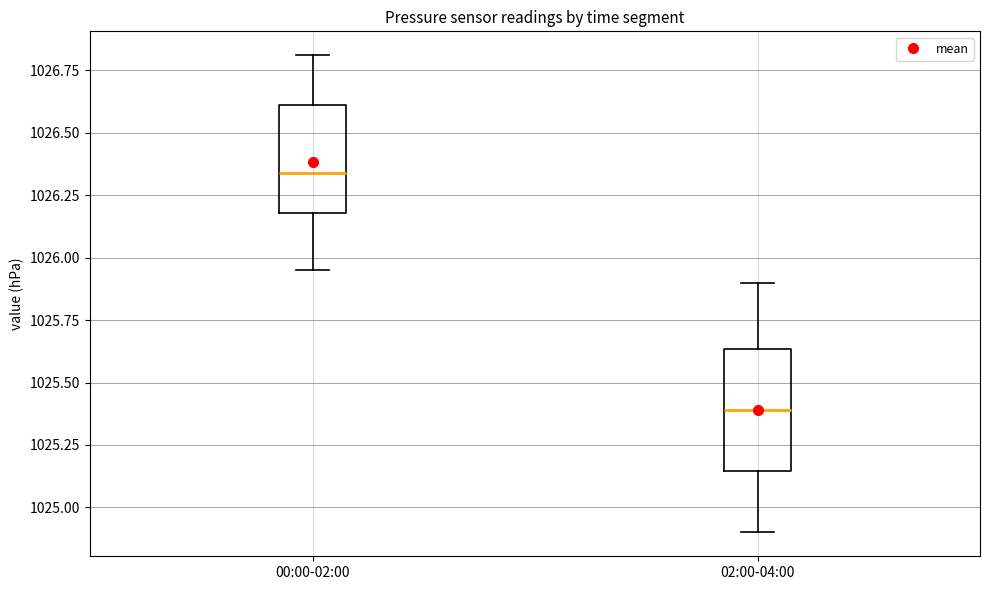

Which box's median line is the highest?

00:00-02:00